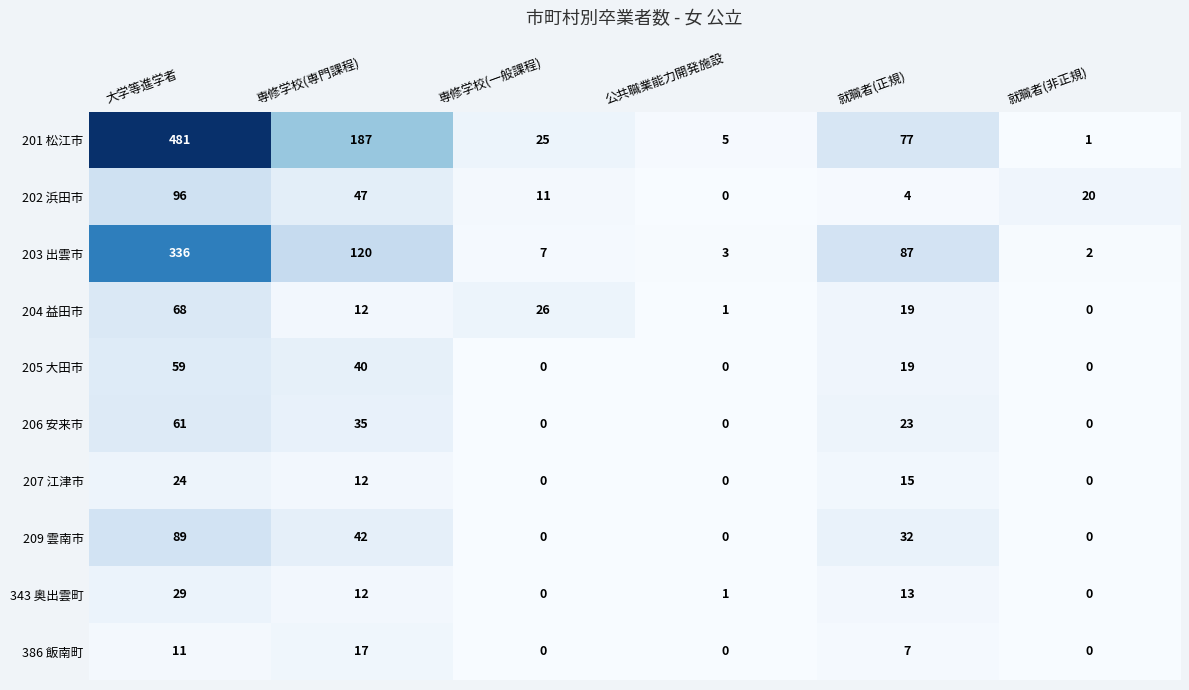

Between 専修学校(専門課程) and 就職者(正規), which series saw the biggest shift?

201 松江市